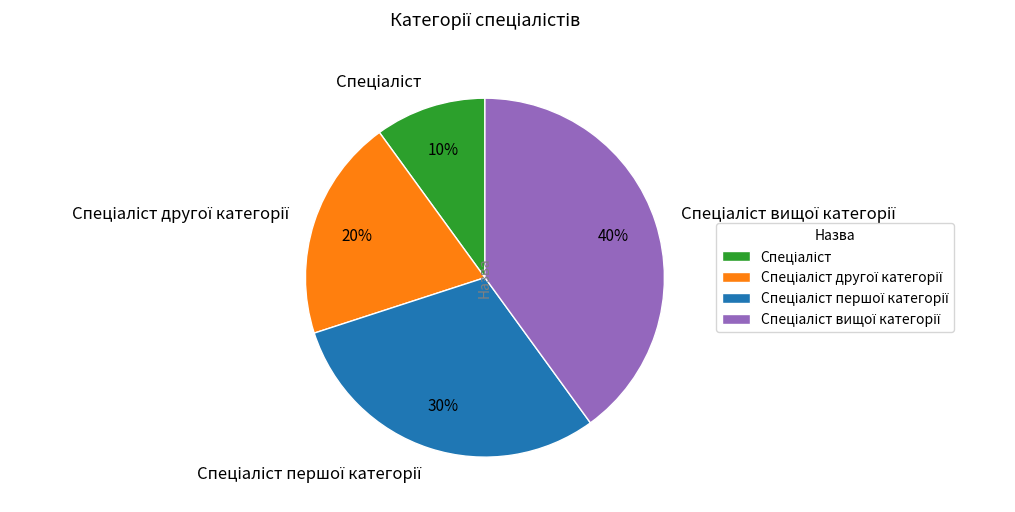

To the nearest percent, what is the average slice percentage?

25%